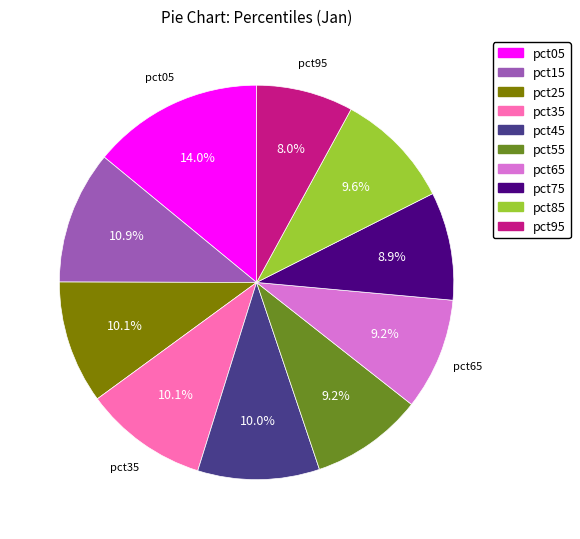

Is it true that pct75 is 9% of the pie?

True